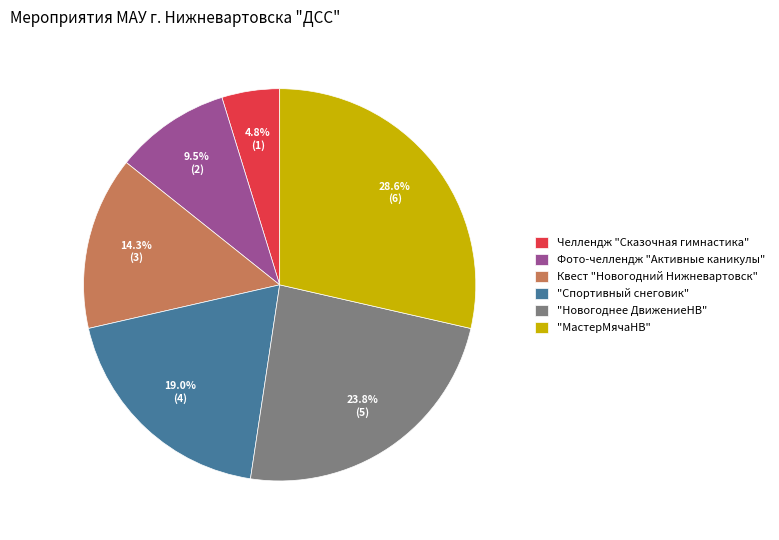

Approximately how many times larger is the value at Фото-челлендж "Активные каникулы" compared to "Спортивный снеговик"?

0.5